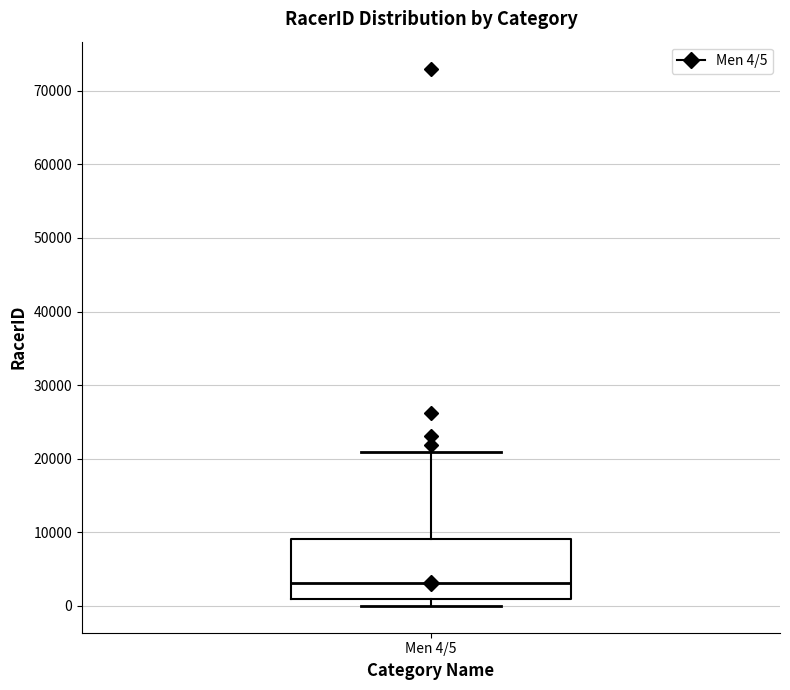

Where does the median line of the box for Men 4/5 sit on the y-axis? The values are not printed on the chart, so give them approximately, as read against the axis.

3000